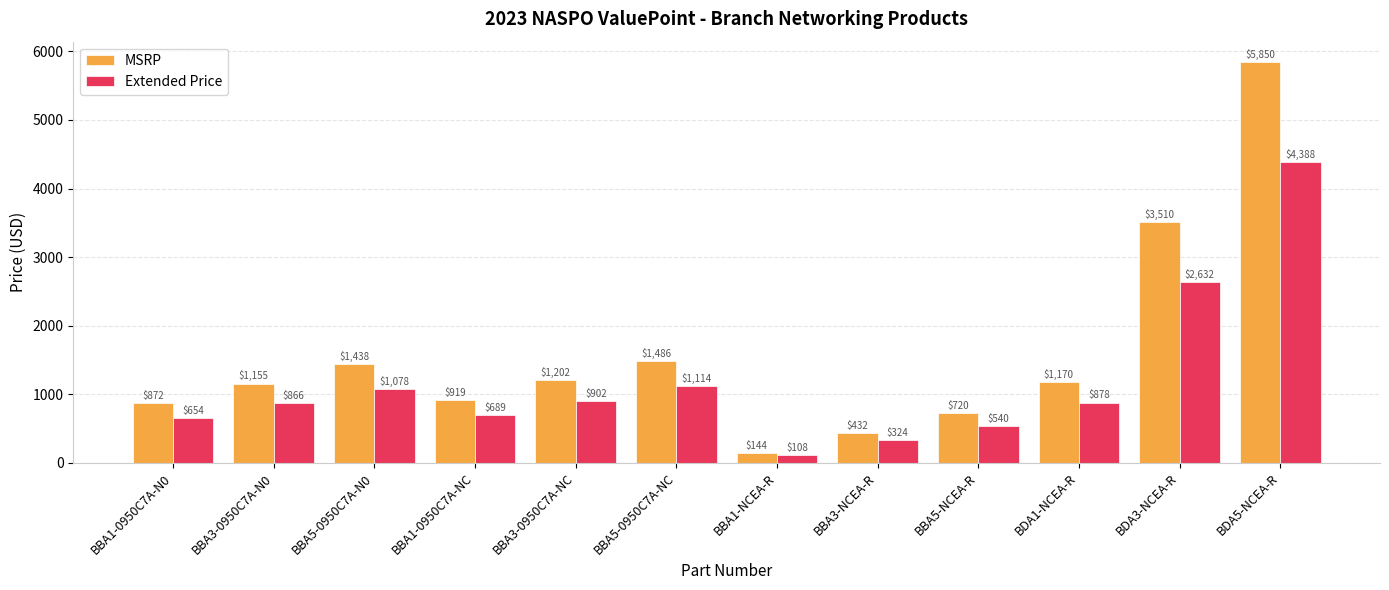

At which label does MSRP reach its minimum?

BBA1-NCEA-R